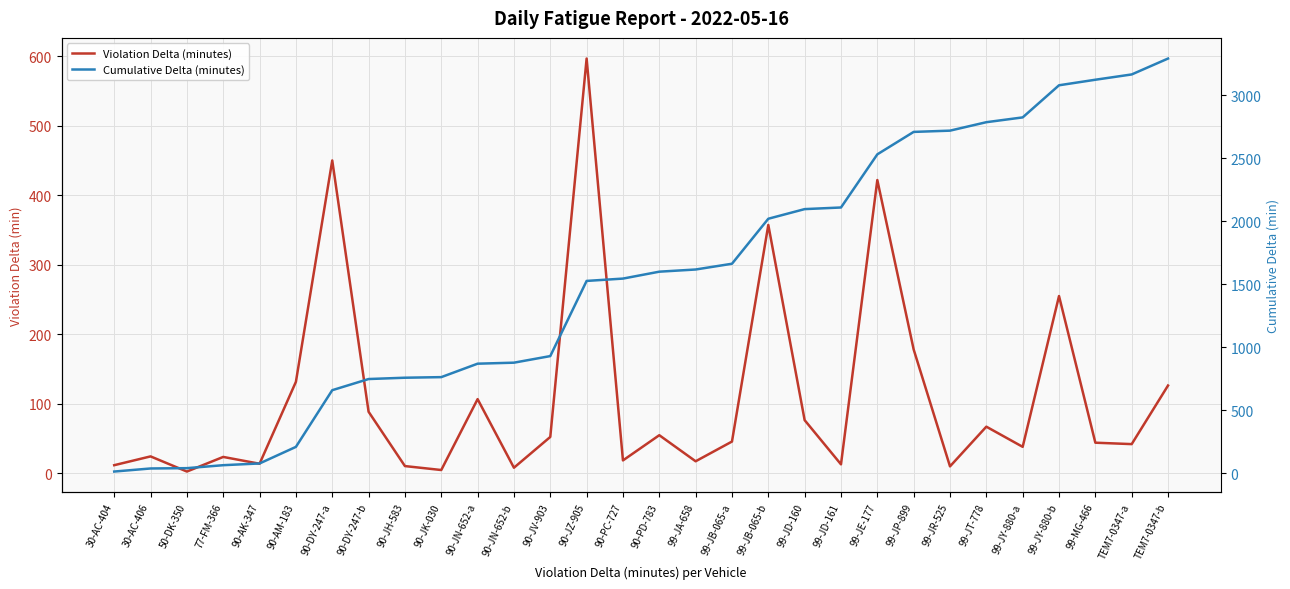

At which label does Cumulative Delta (minutes) first exceed 1597?

90-PD-783